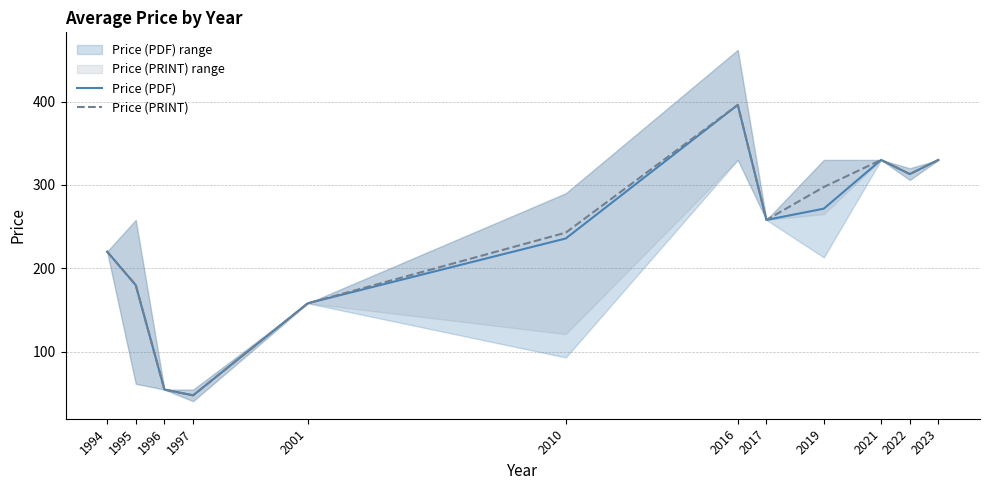

Is this an area chart (filled region under the line)?

No